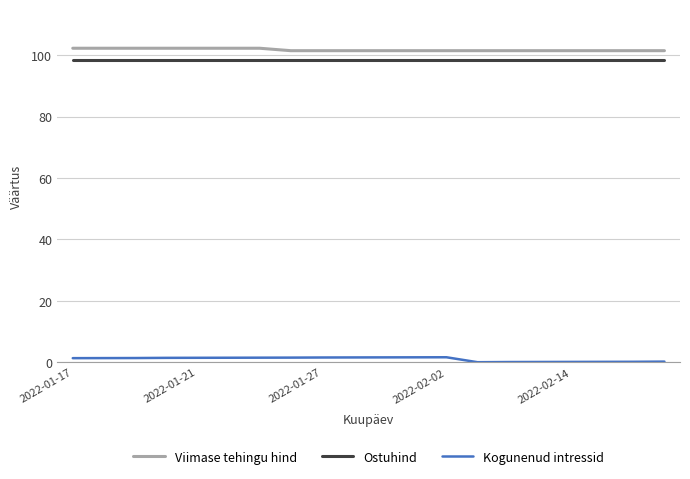

Which series has the largest range (max minus min)?

Kogunenud intressid